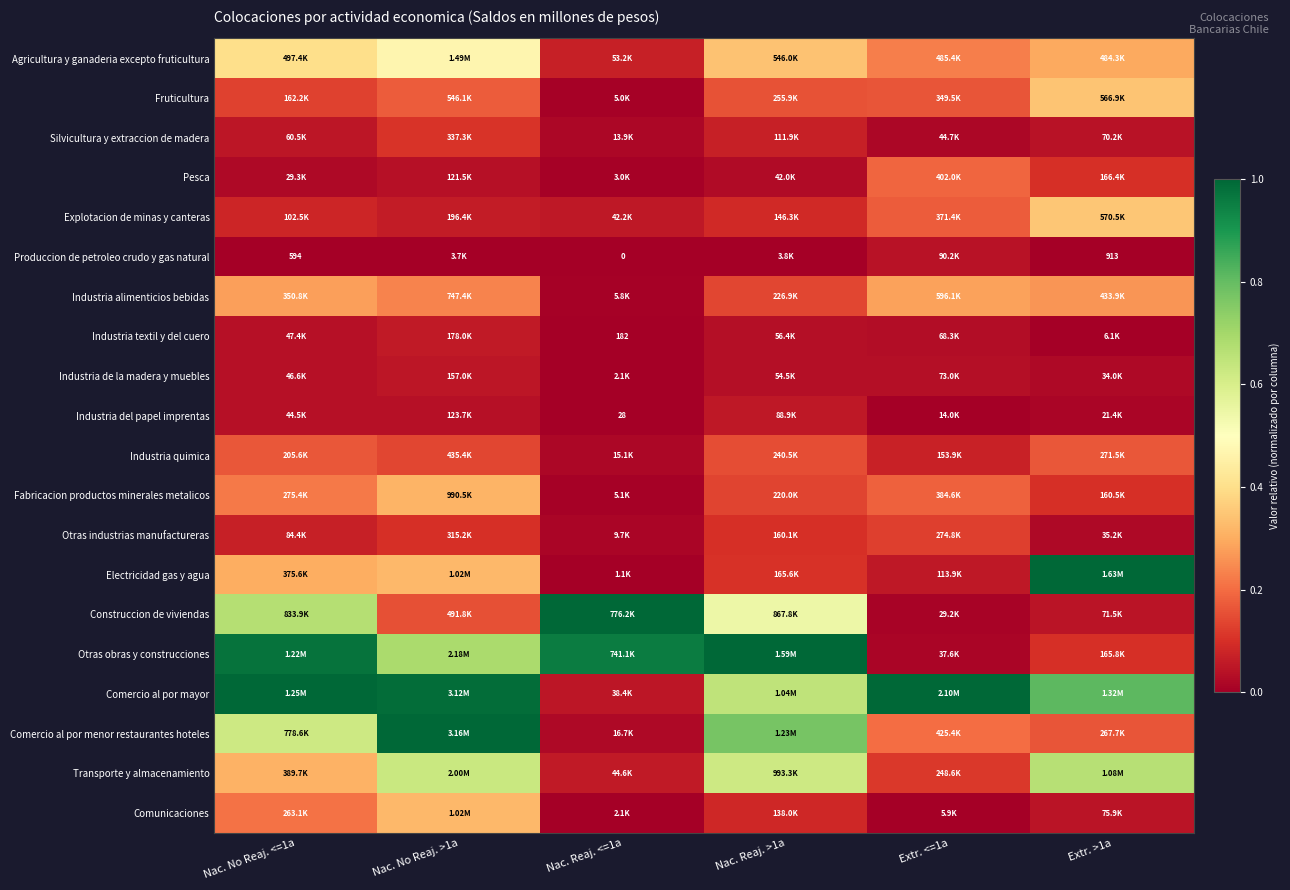

Is the value of Comercio al por mayor at Extr. >1a greater than the value of Comunicaciones at Nac. No Reaj. <=1a?

Yes